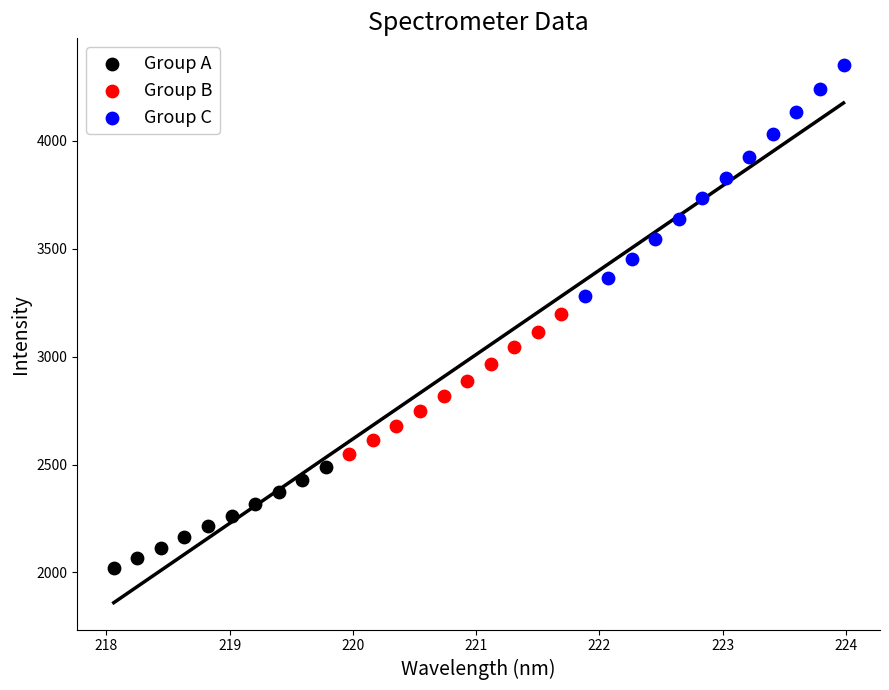

Which series reaches the minimum Y coordinate?

Group A